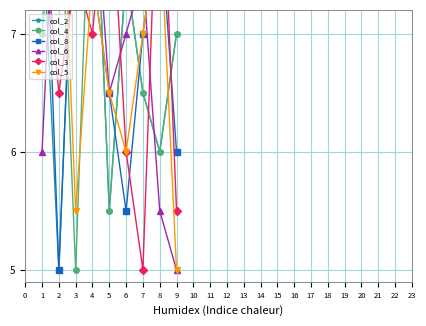

What is the value of the col_5 point at the 8th from the left?

8.0